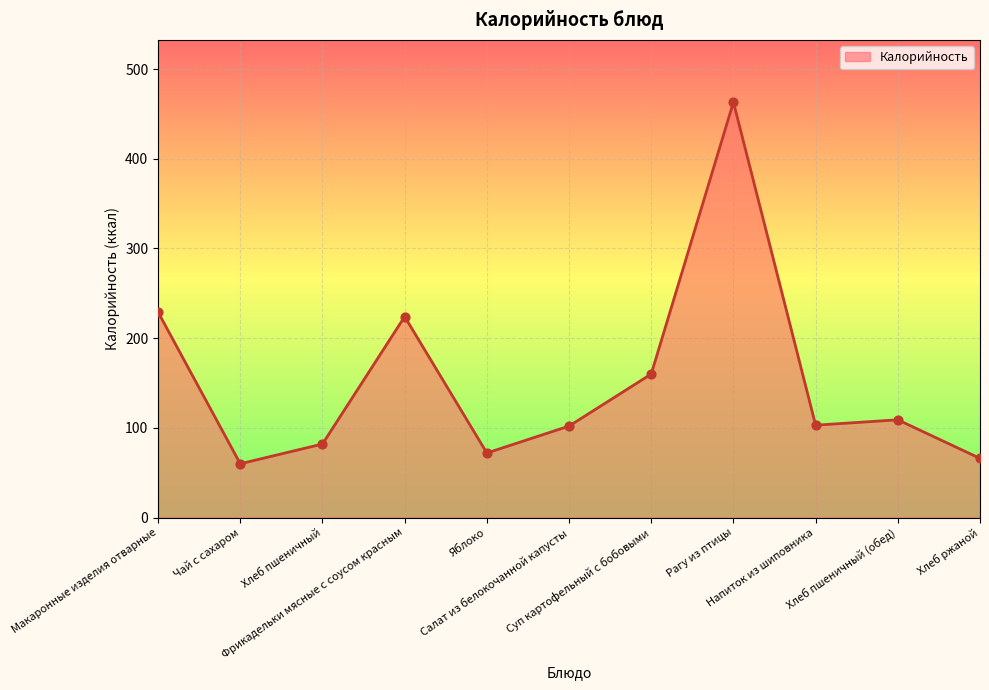

Between Суп картофельный с бобовыми and Хлеб ржаной, which is larger?

Суп картофельный с бобовыми